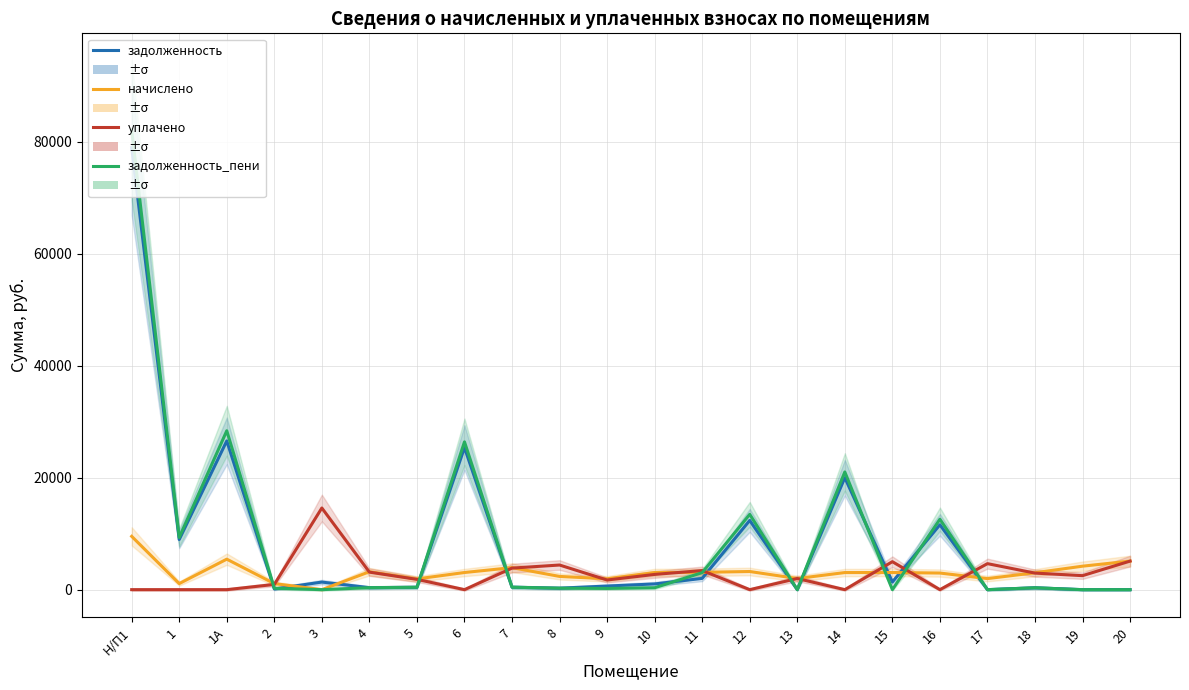

After their last crossing, which series has the higher values: начислено or уплачено?

уплачено